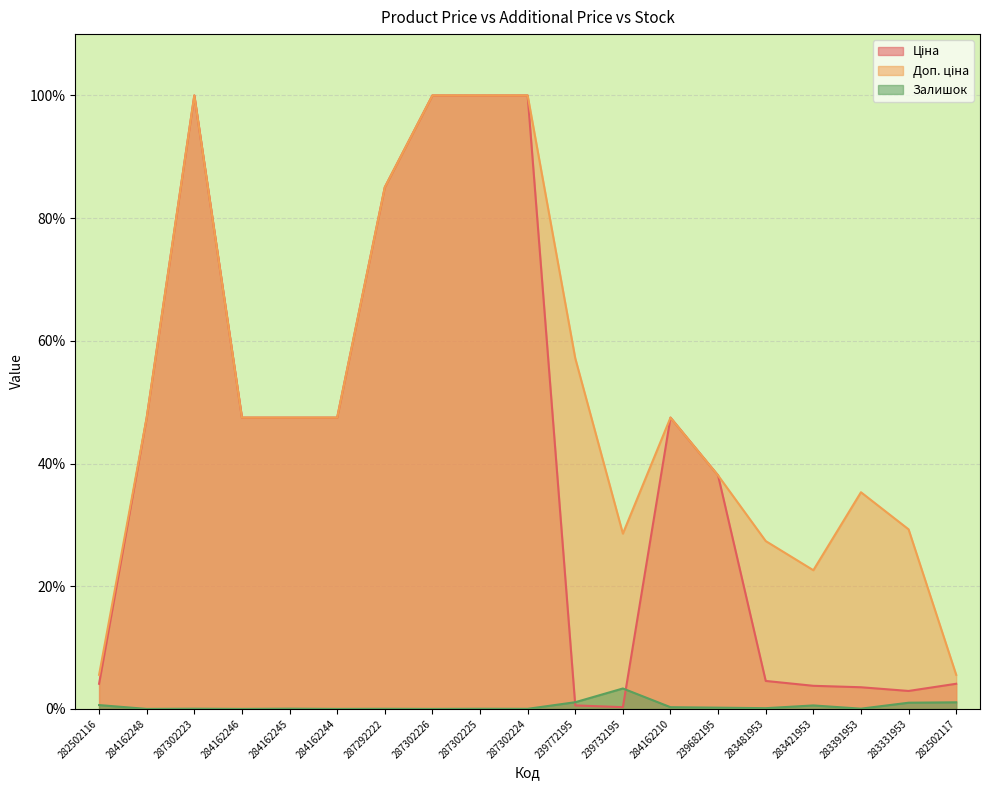

In Доп. ціна, how many points are lower than both neighbors (excluding endpoints)?

2